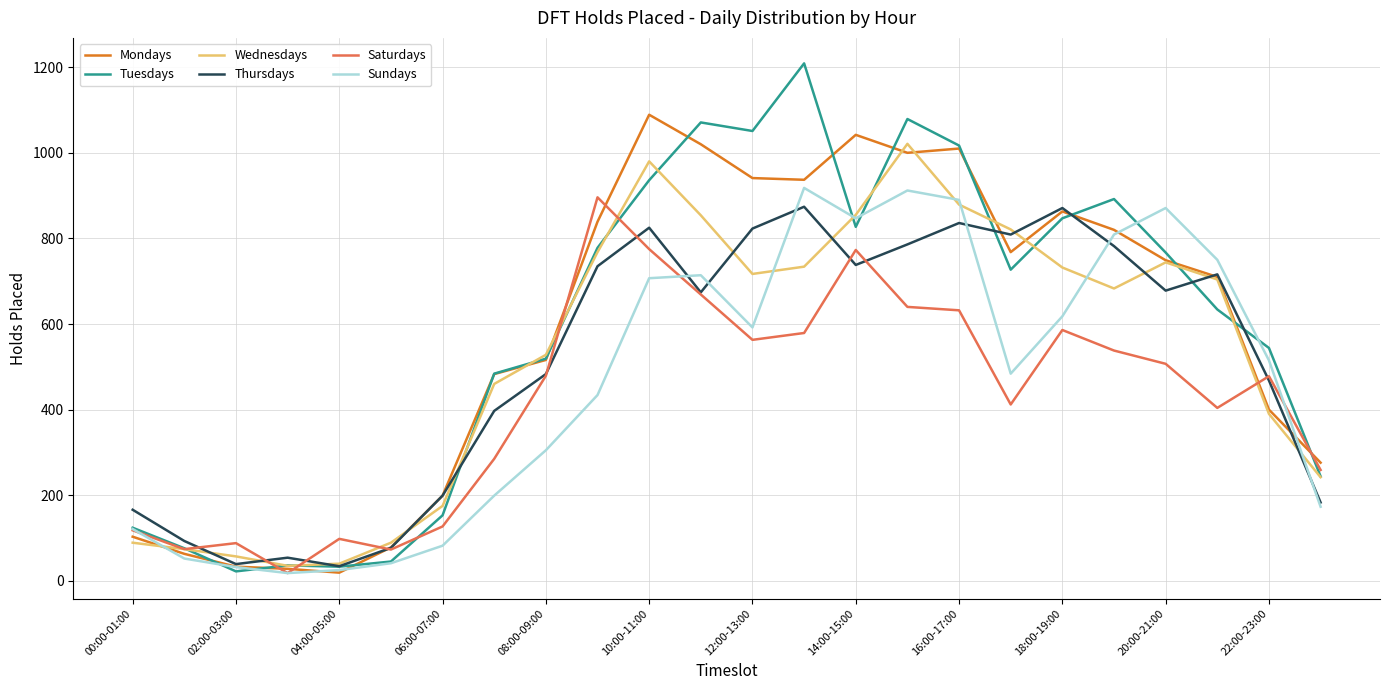

What is the maximum value shown in the chart?

1209